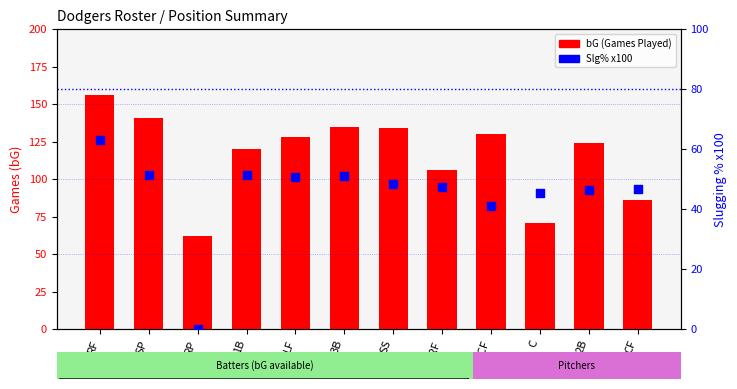

What is the total value across all series at 2B/CF?

171.1